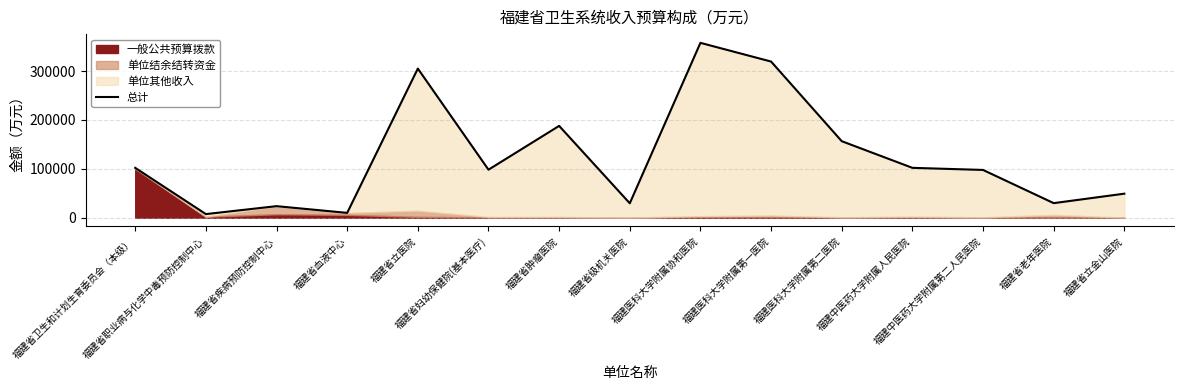

What is the label of the 10th point from the left?

福建医科大学附属第一医院